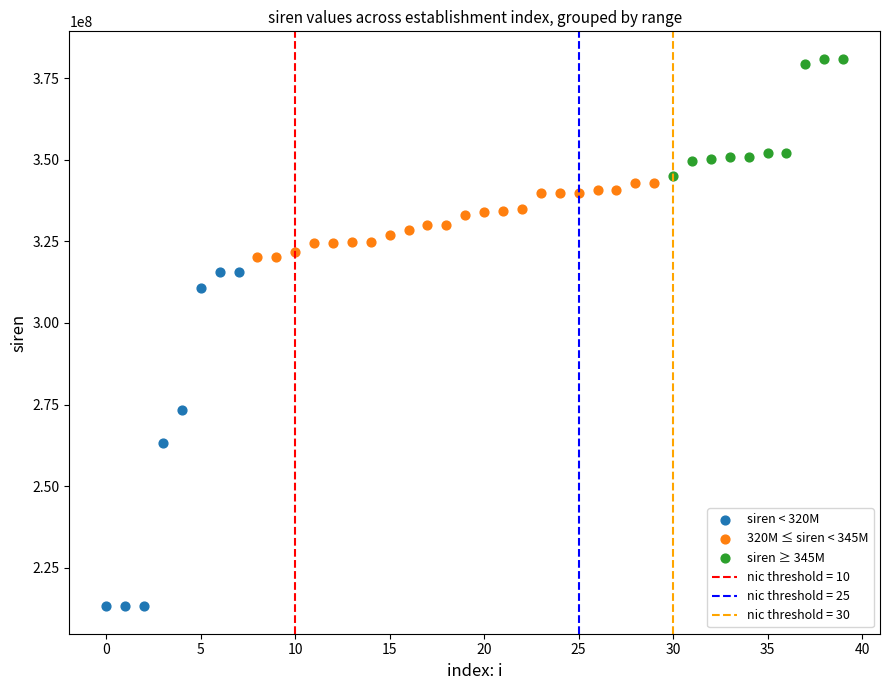

Which series contains the lowest Y value?

siren < 320M